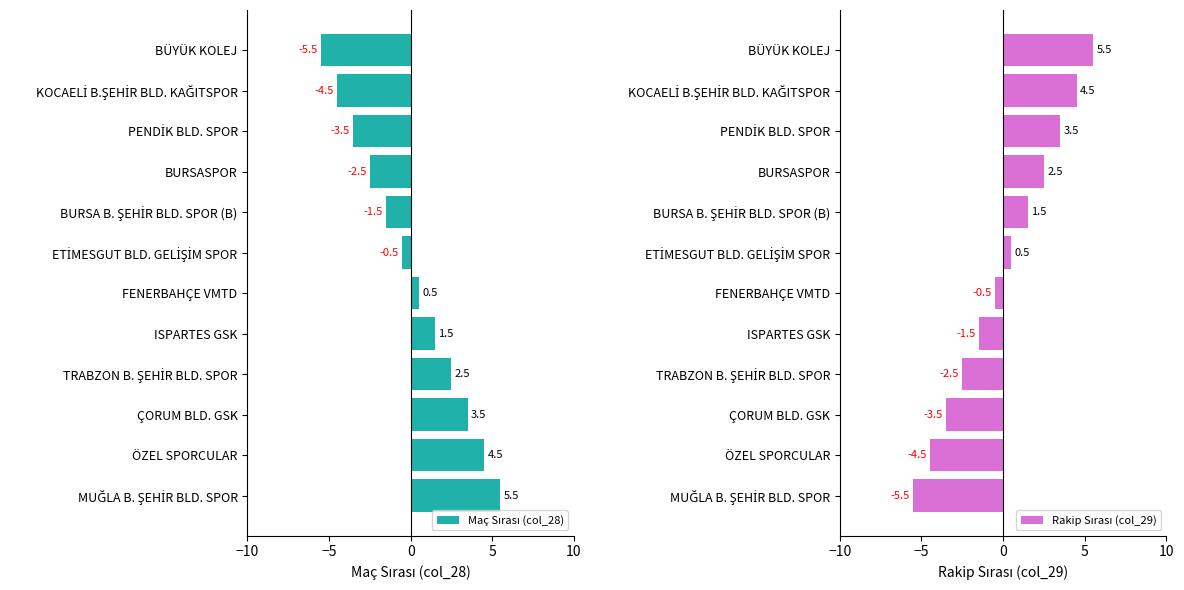

True or false: Maç Sırası (col_28) has a value of 2.2 at ÖZEL SPORCULAR.

False